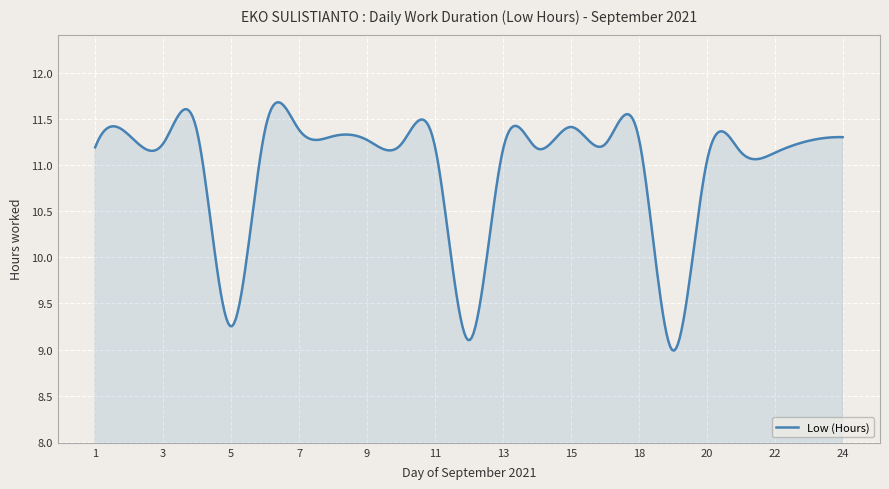

What is the smallest value displayed?

9.0